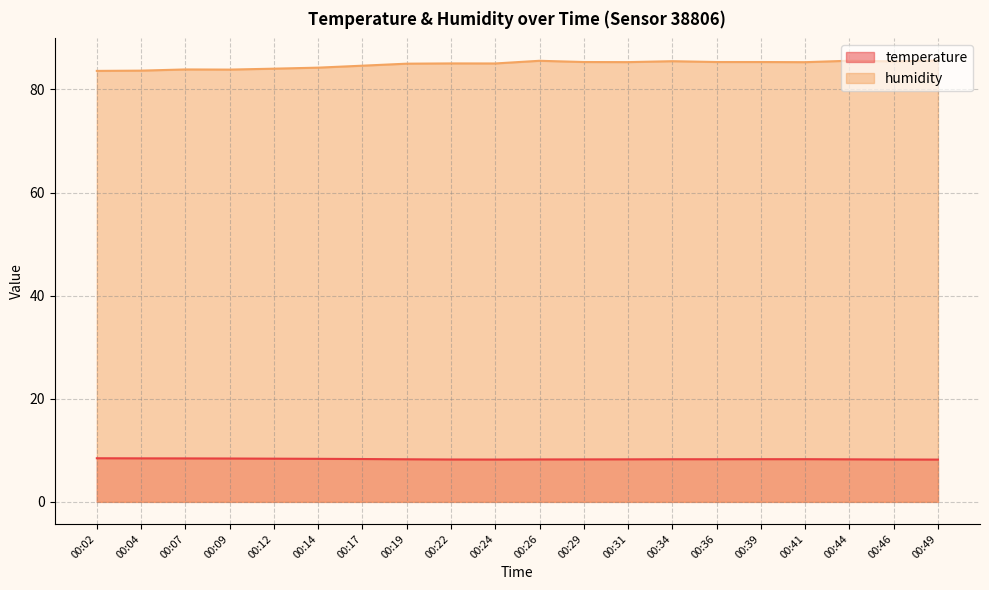

What is the value of the humidity point at the 15th from the left?

85.3